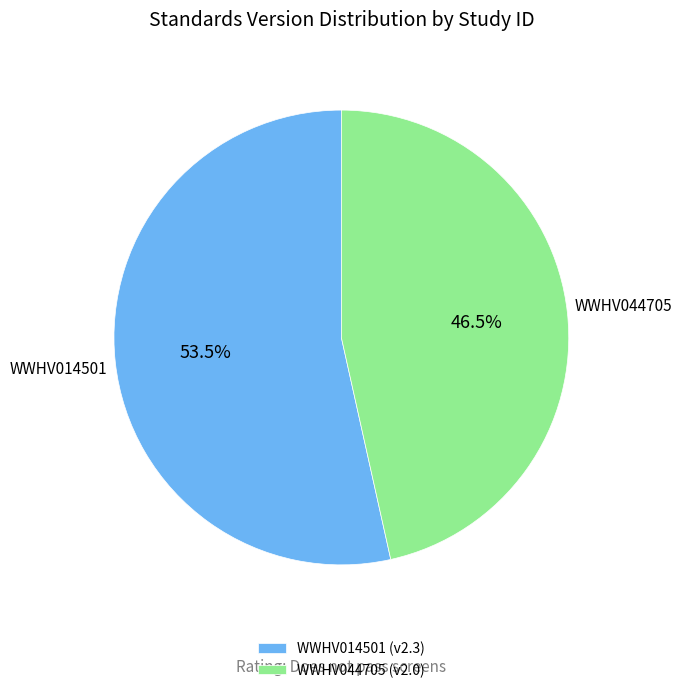

Does WWHV044705 represent more than half of the total?

No